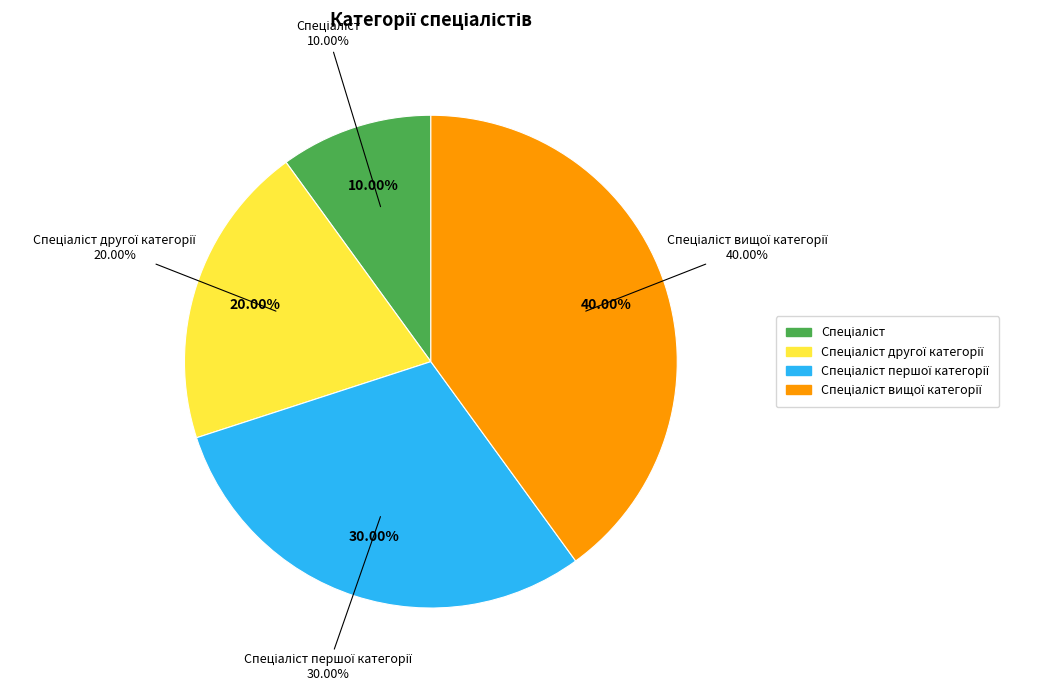

Does Спеціаліст другої категорії account for over 50% of the chart?

No